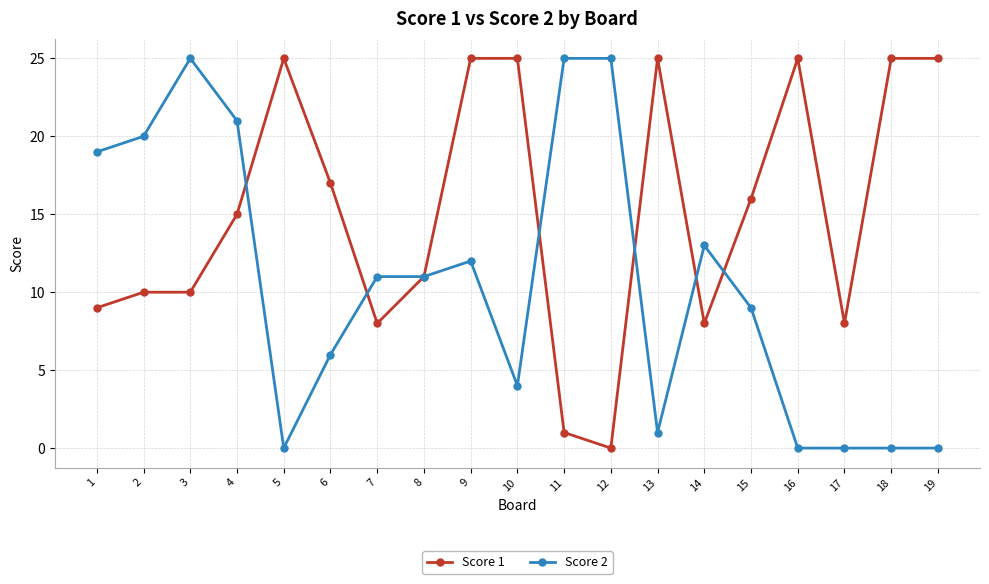

Reading right to left, list all the values displayed in this chart.

Score 1: 19=25	18=25	17=8	16=25	15=16	14=8	13=25	12=0	11=1	10=25	9=25	8=11	7=8	6=17	5=25	4=15	3=10	2=10	1=9
Score 2: 19=0	18=0	17=0	16=0	15=9	14=13	13=1	12=25	11=25	10=4	9=12	8=11	7=11	6=6	5=0	4=21	3=25	2=20	1=19